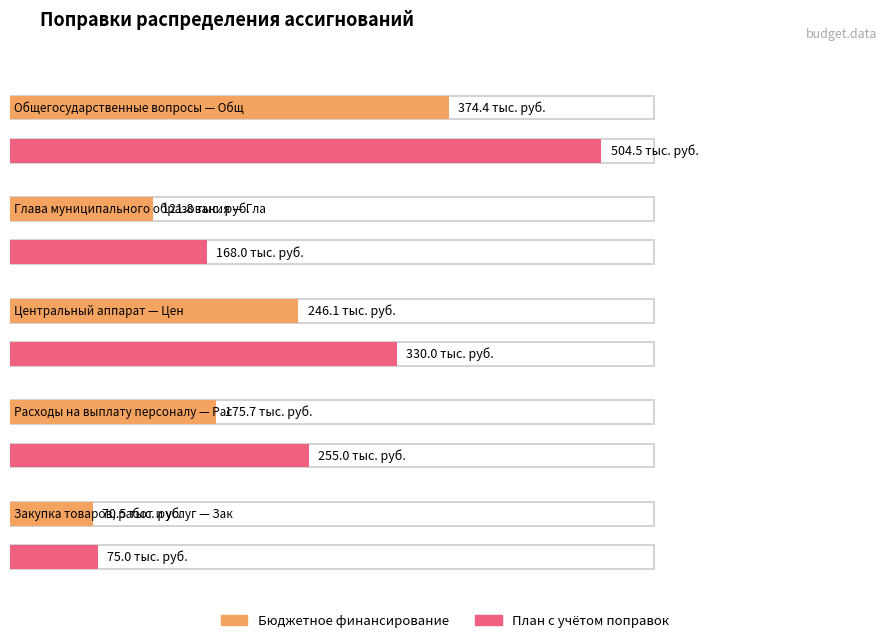

What is the minimum value shown in the chart?

70.5